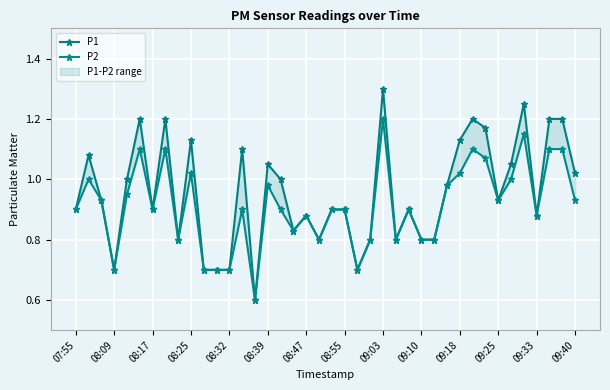

What is the highest value of the P2 series?

1.2